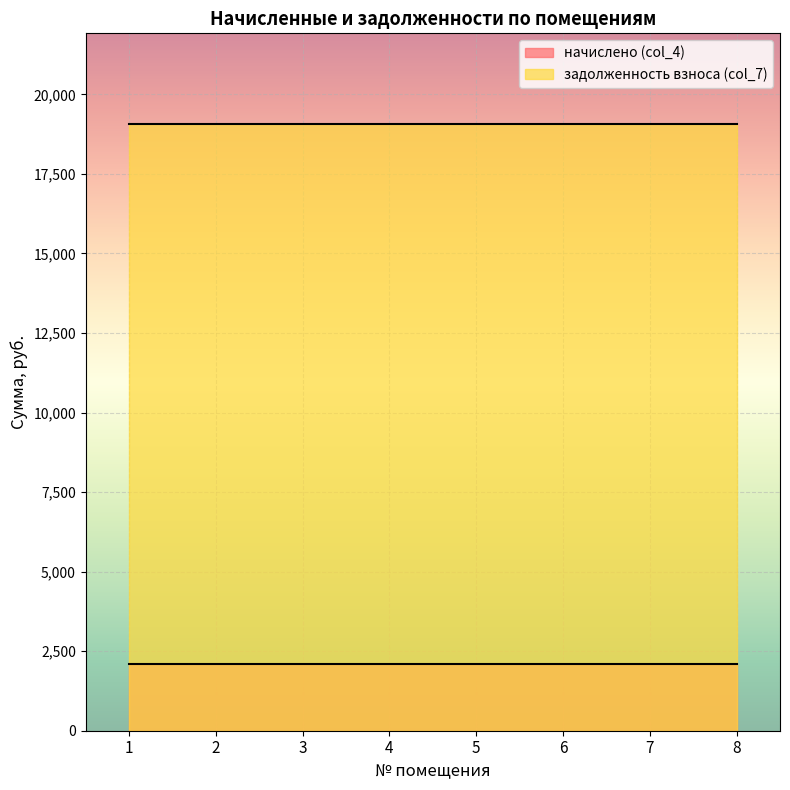

At which label does начислено (col_4) reach its peak?

1